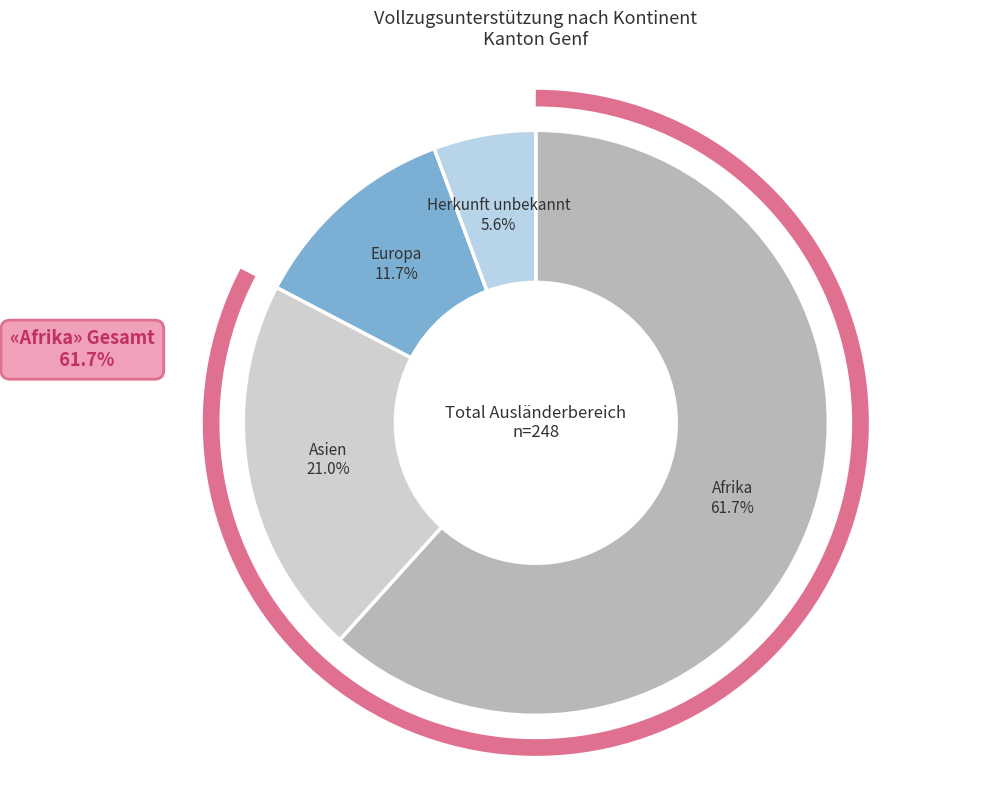

Count the number of slices in the pie.

4